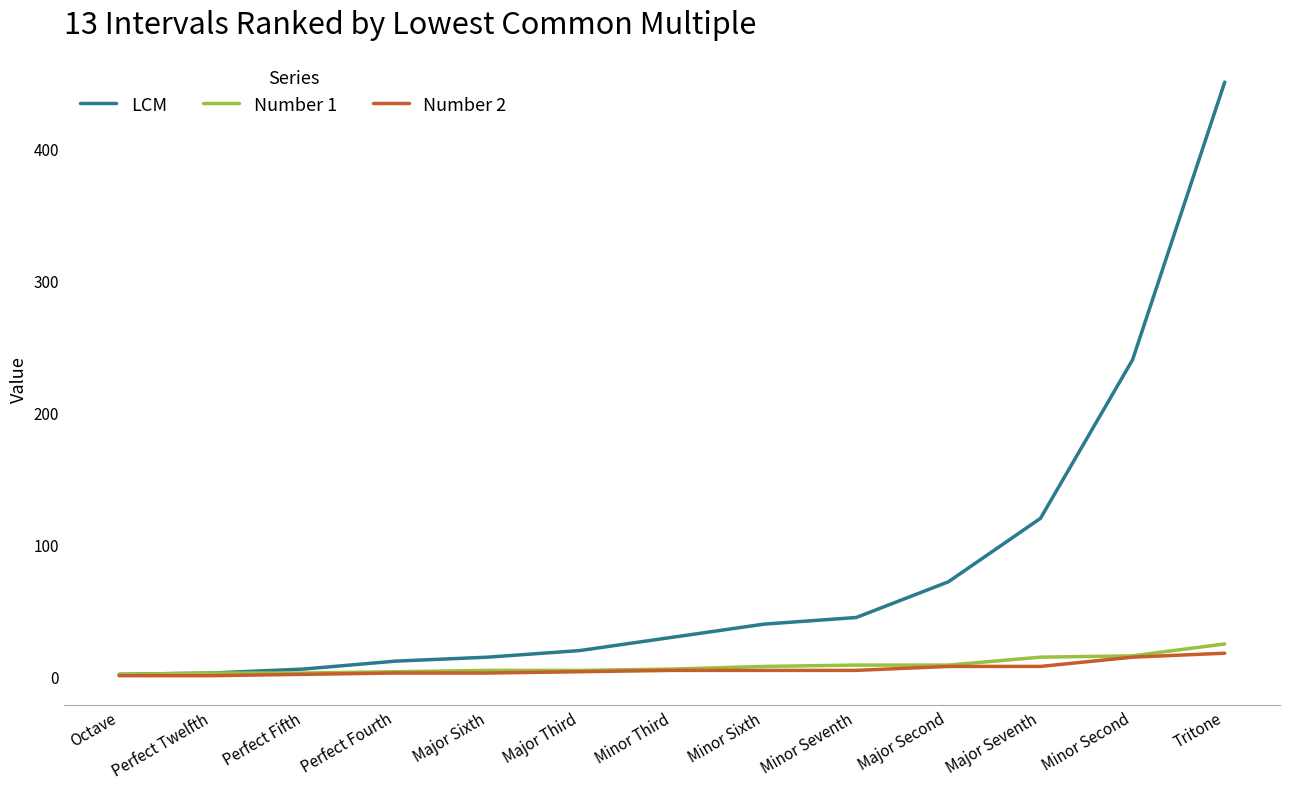

Is it true that LCM equals 15 at Major Second?

False